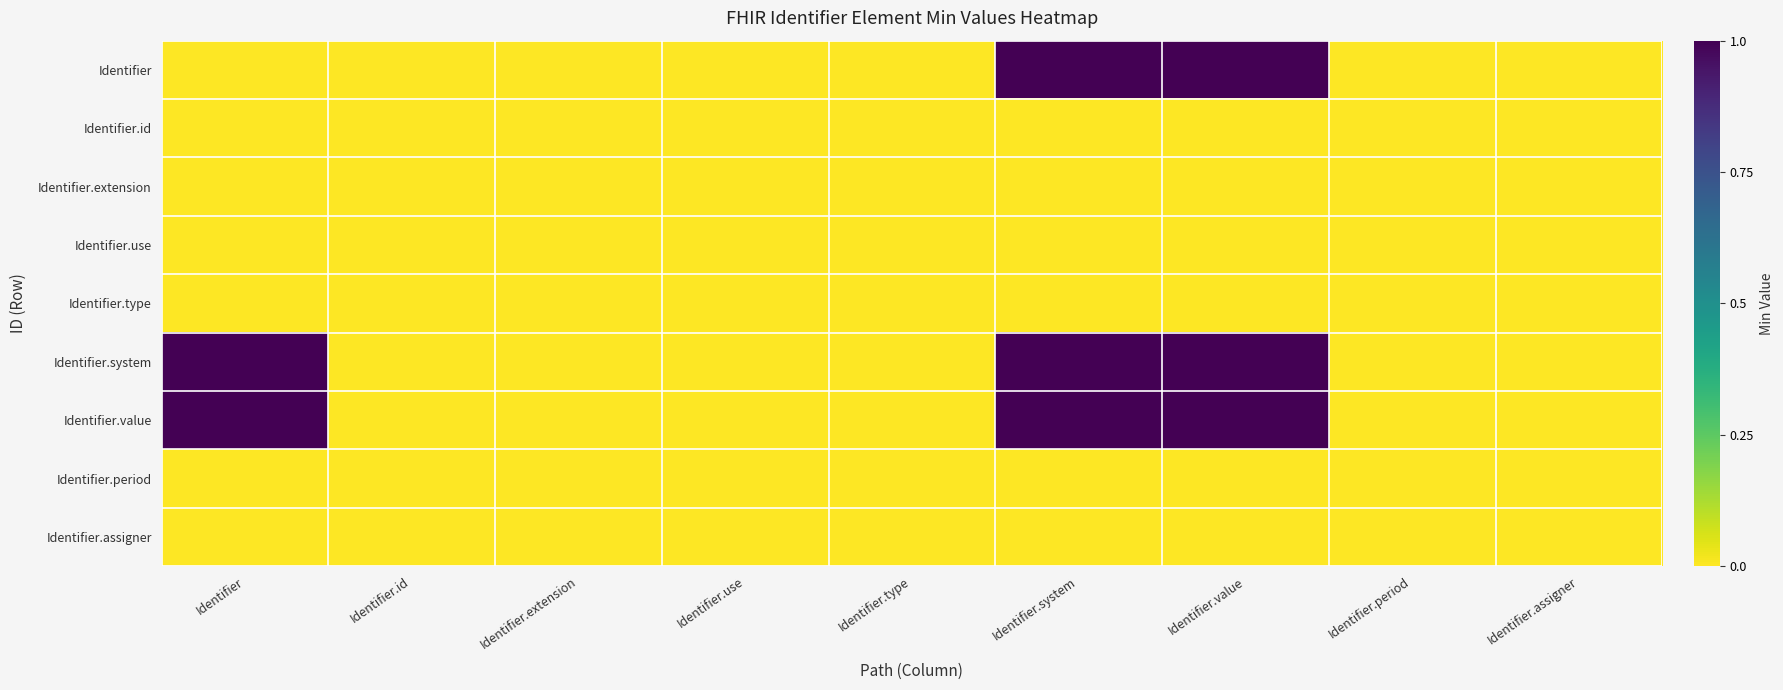

Count the number of data series in this chart.

9